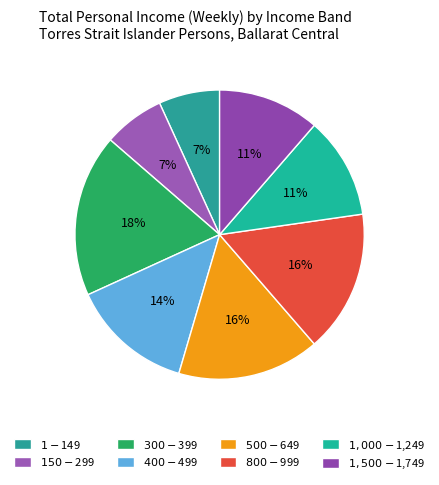

The $800-$999 slice represents 16% of the pie. True or false?

True